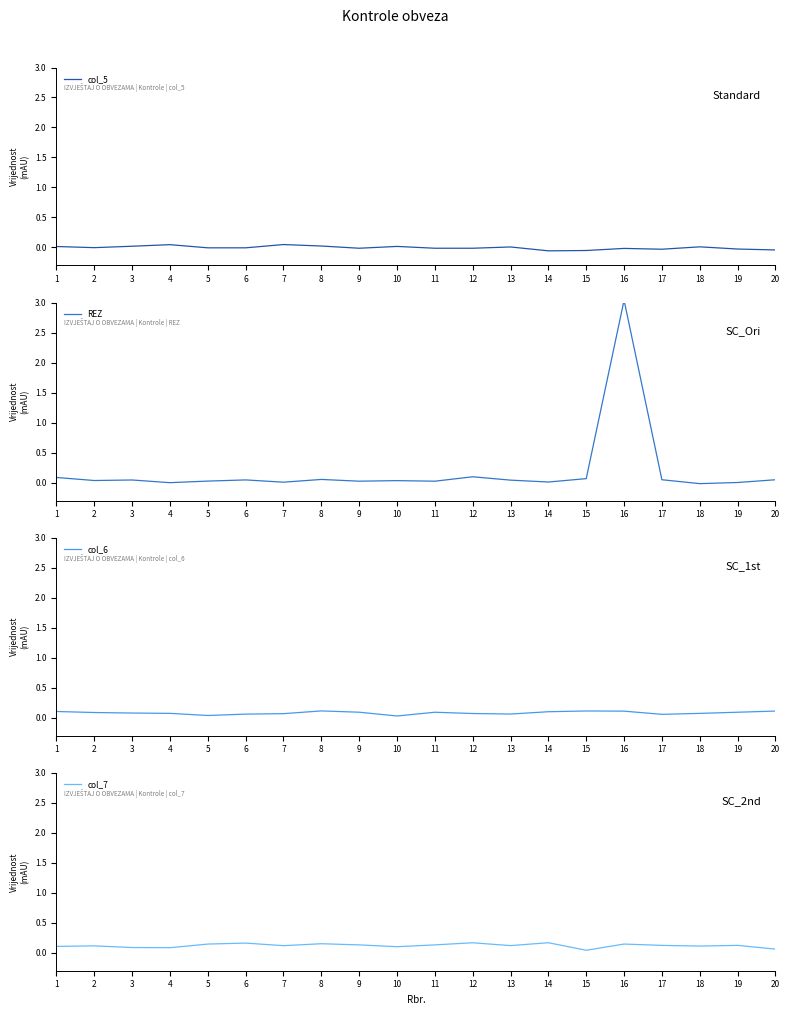

Where do REZ and col_6 first cross each other?

9 and 10